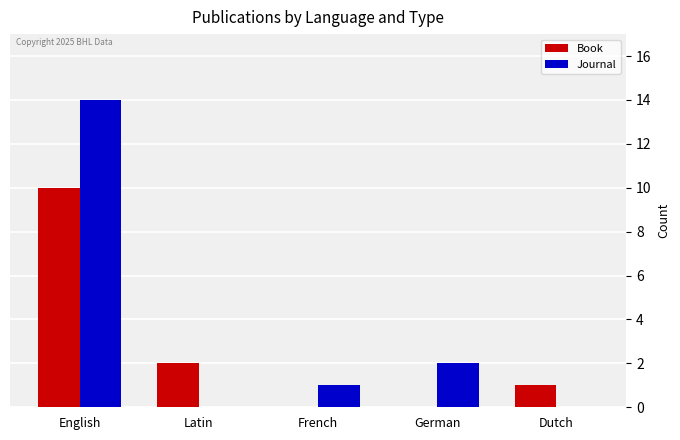

How many groups of bars are there?

5